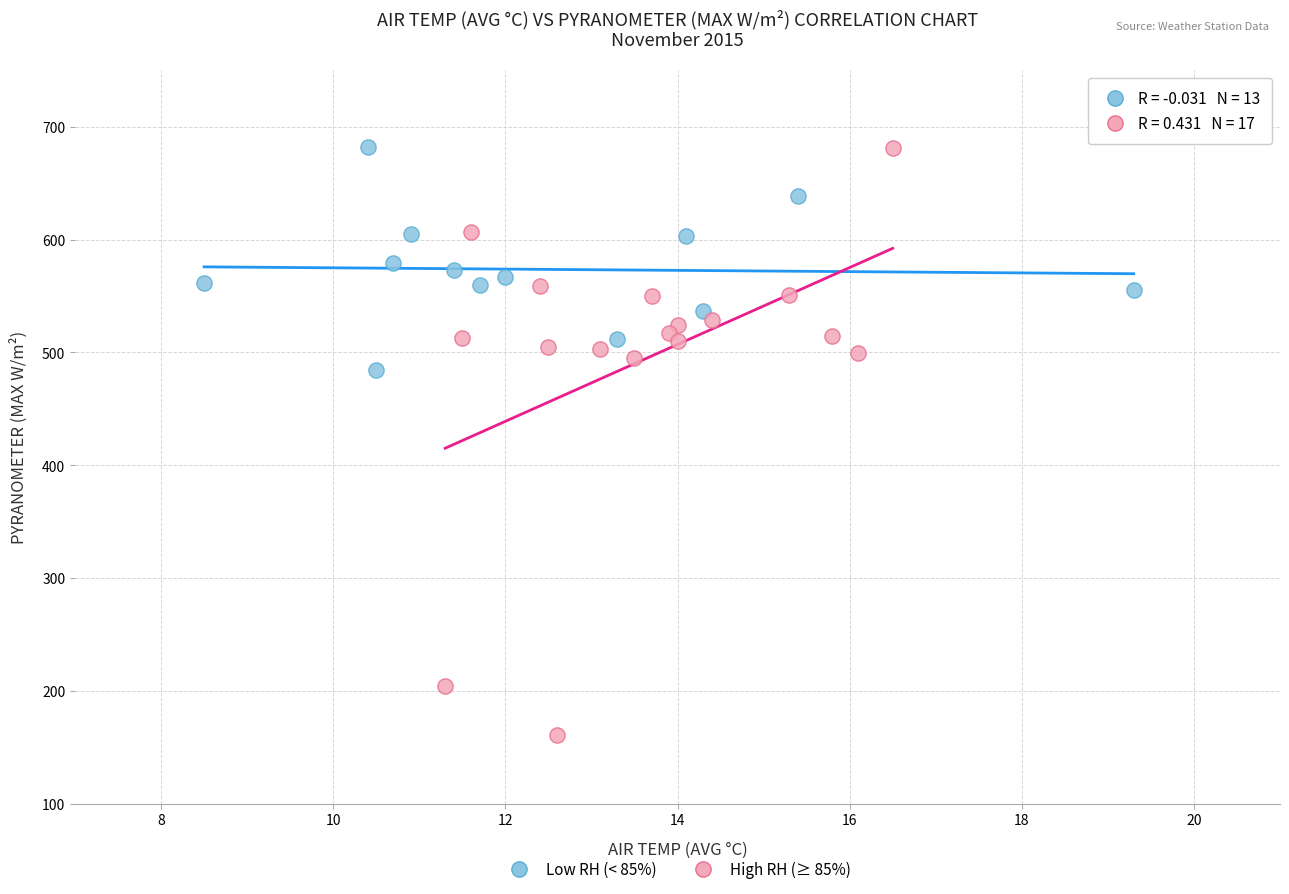

Which series reaches the minimum Y coordinate?

High RH (≥ 85%)